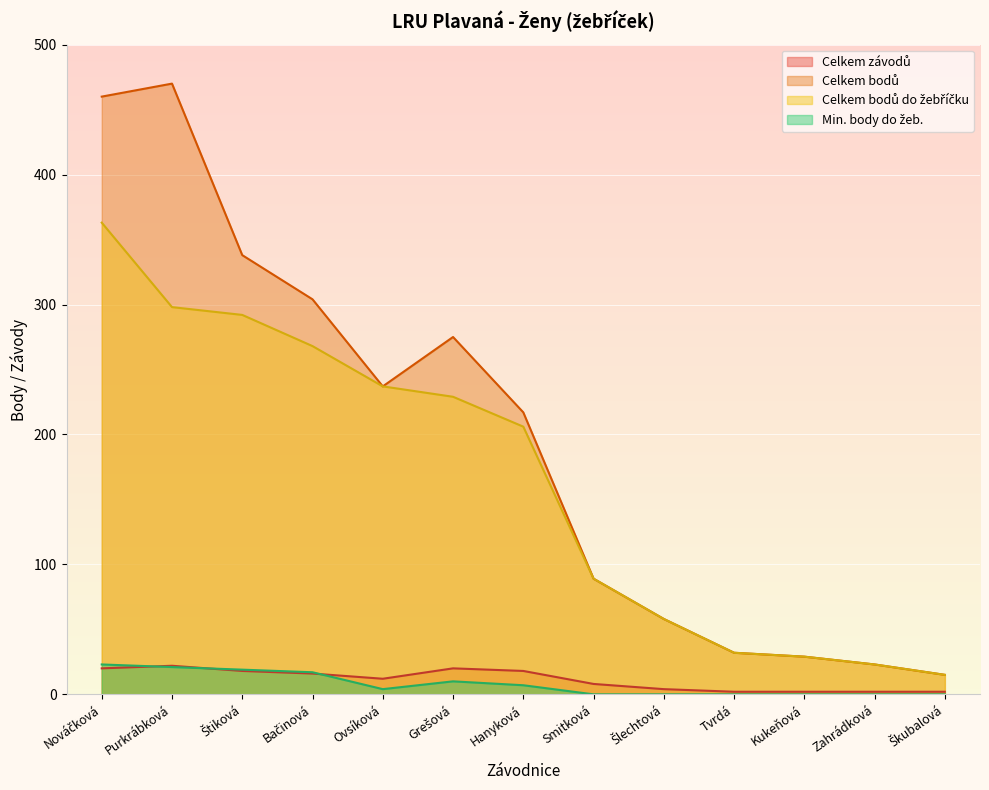

Which has a higher value, Kukeňová or Nováčková?

Nováčková